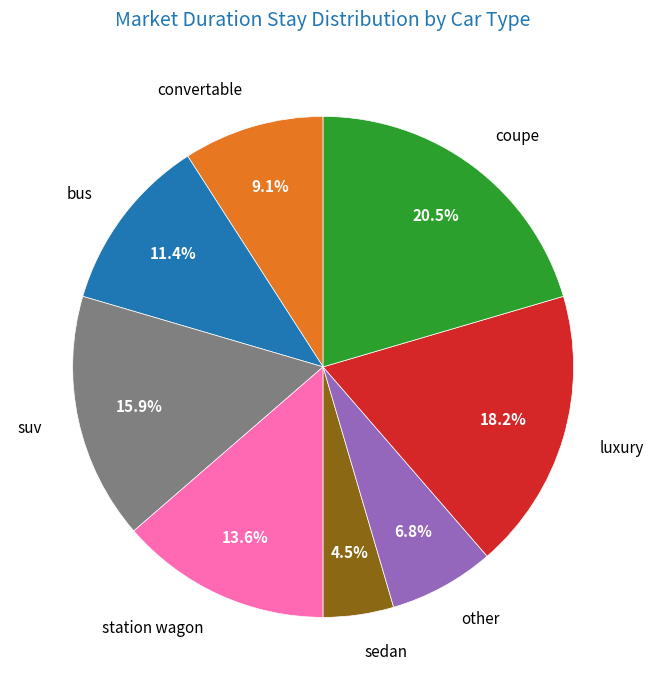

Rank the categories by value from lowest to highest.

sedan, other, convertable, bus, station wagon, suv, luxury, coupe